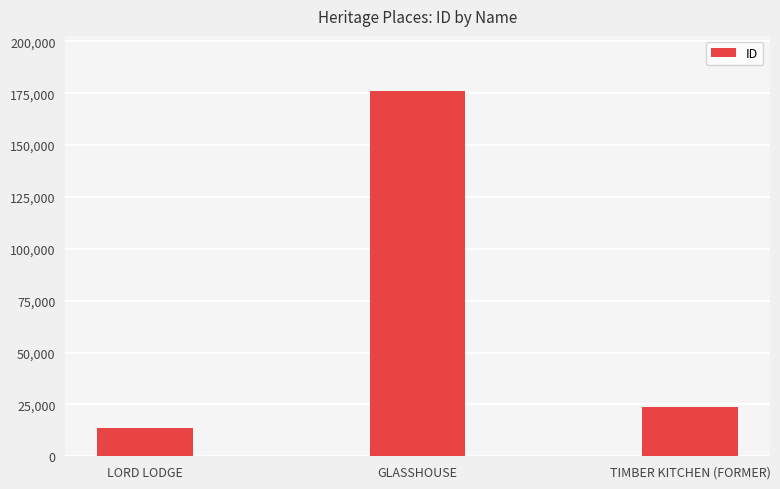

How many data points does each series have?

3